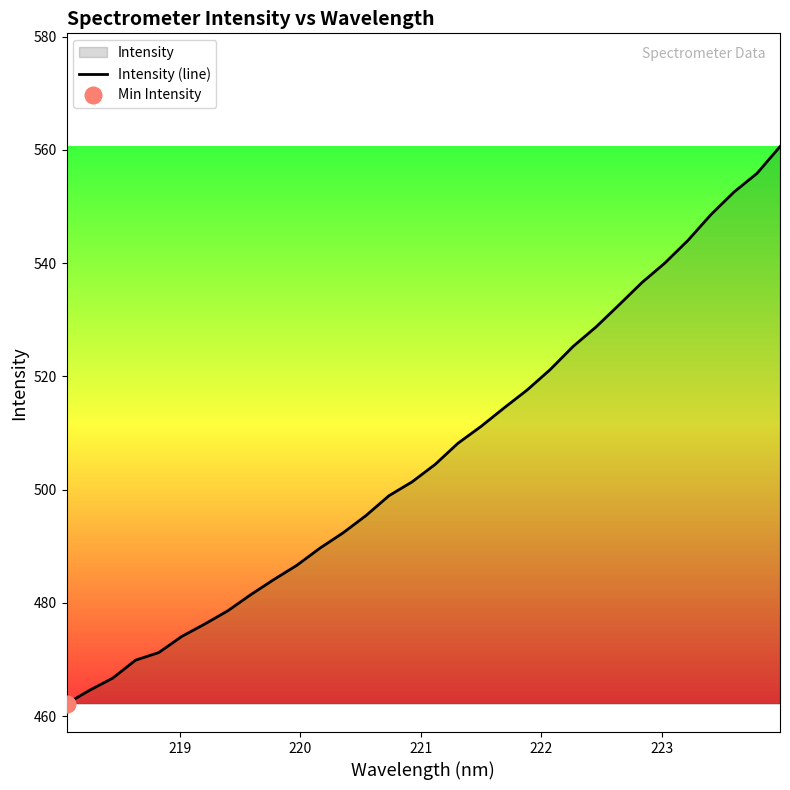

What is the maximum value for Intensity (line)?

560.6